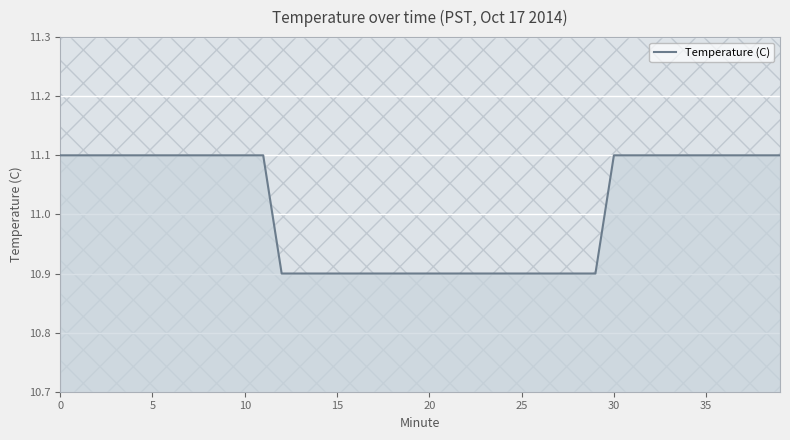

How many distinct data groups are displayed?

1